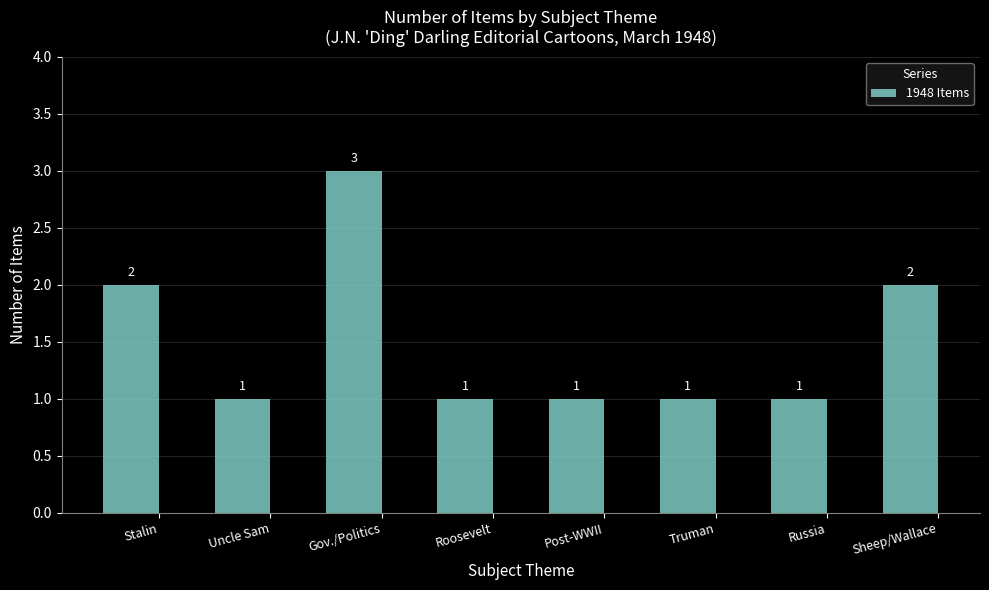

Approximately how many times larger is the value at Gov./Politics compared to Post-WWII?

3.0